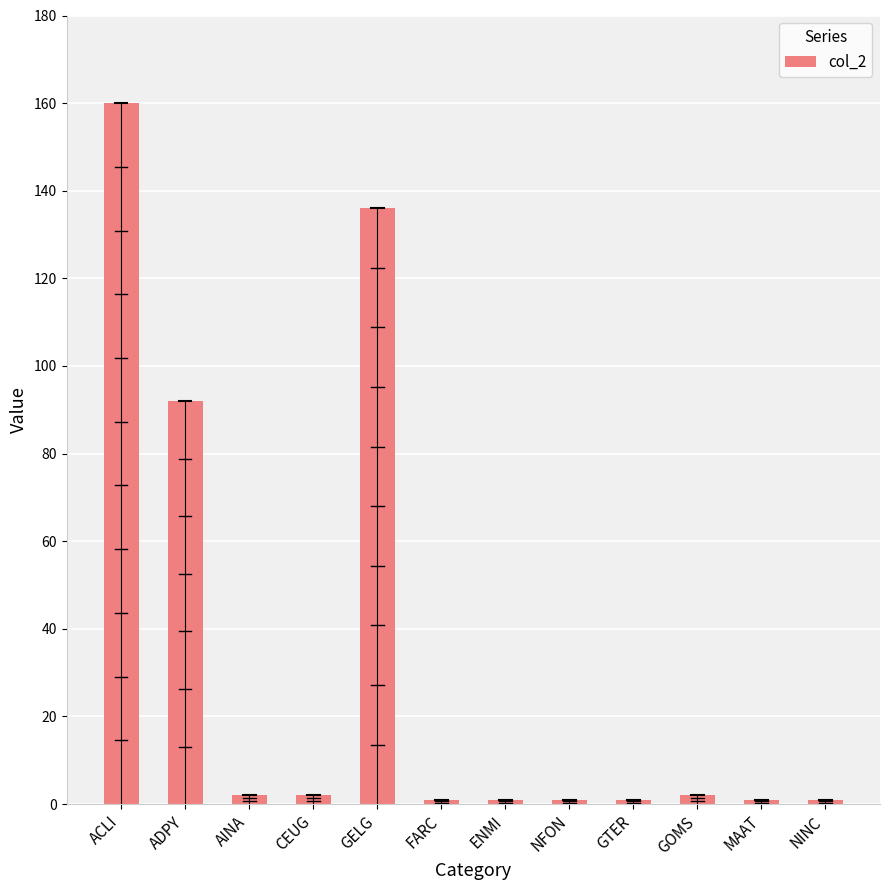

Is it true that the value at GELG is 211?

False